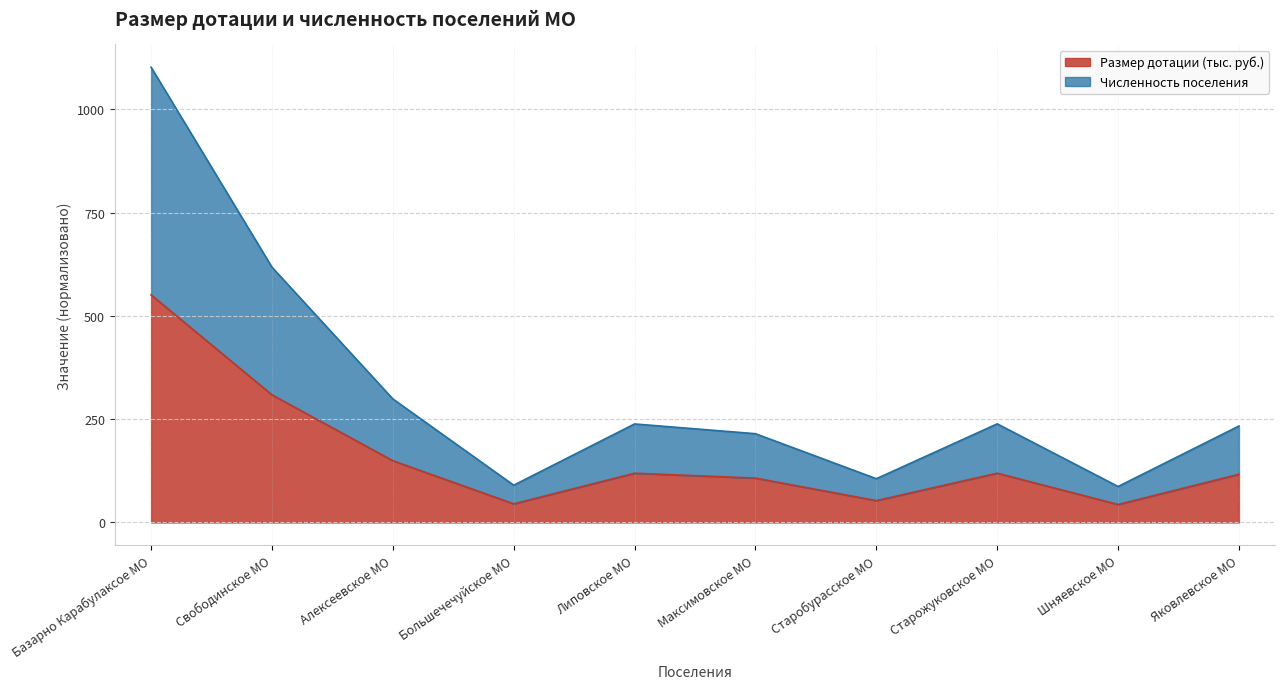

Rank the series by their average value, from highest to lowest.

Численность поселения, Размер дотации (тыс. руб.)